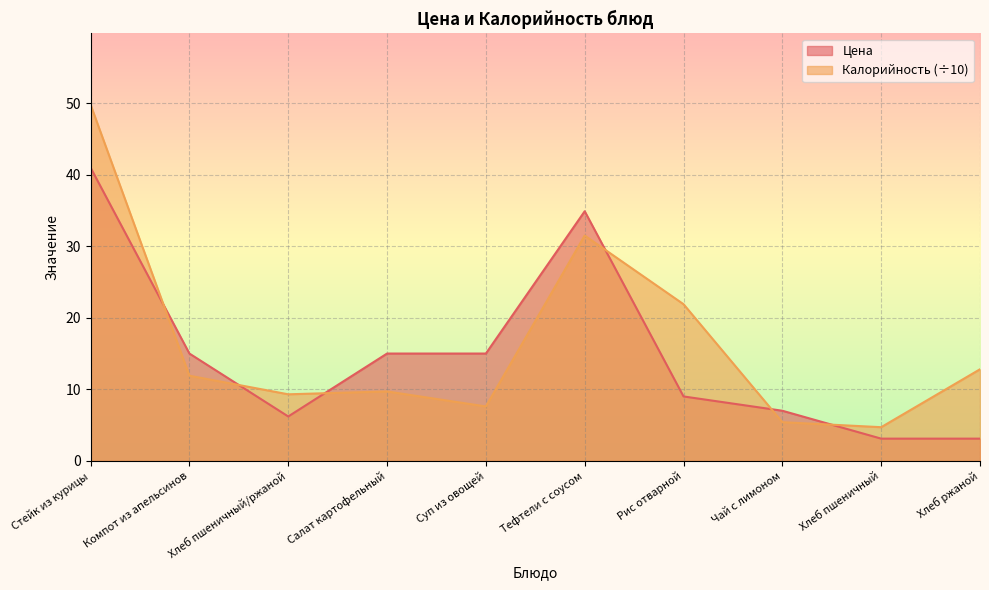

Where do Калорийность and Цена first cross each other?

Стейк из курицы and Компот из апельсинов